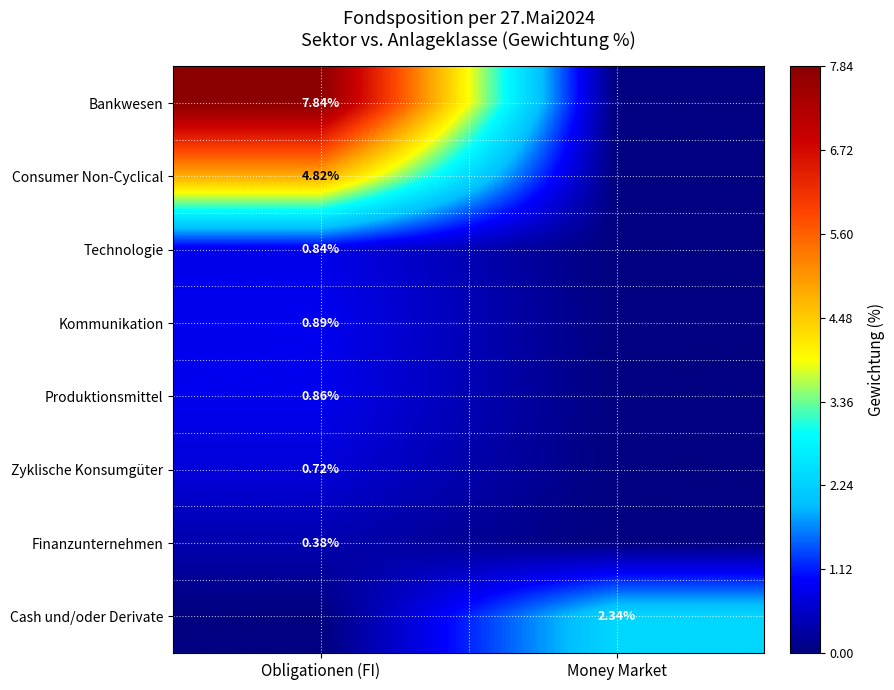

Rank the series at Money Market from highest to lowest value.

Cash und/oder Derivate, Bankwesen, Consumer Non-Cyclical, Technologie, Kommunikation, Produktionsmittel, Zyklische Konsumgüter, Finanzunternehmen